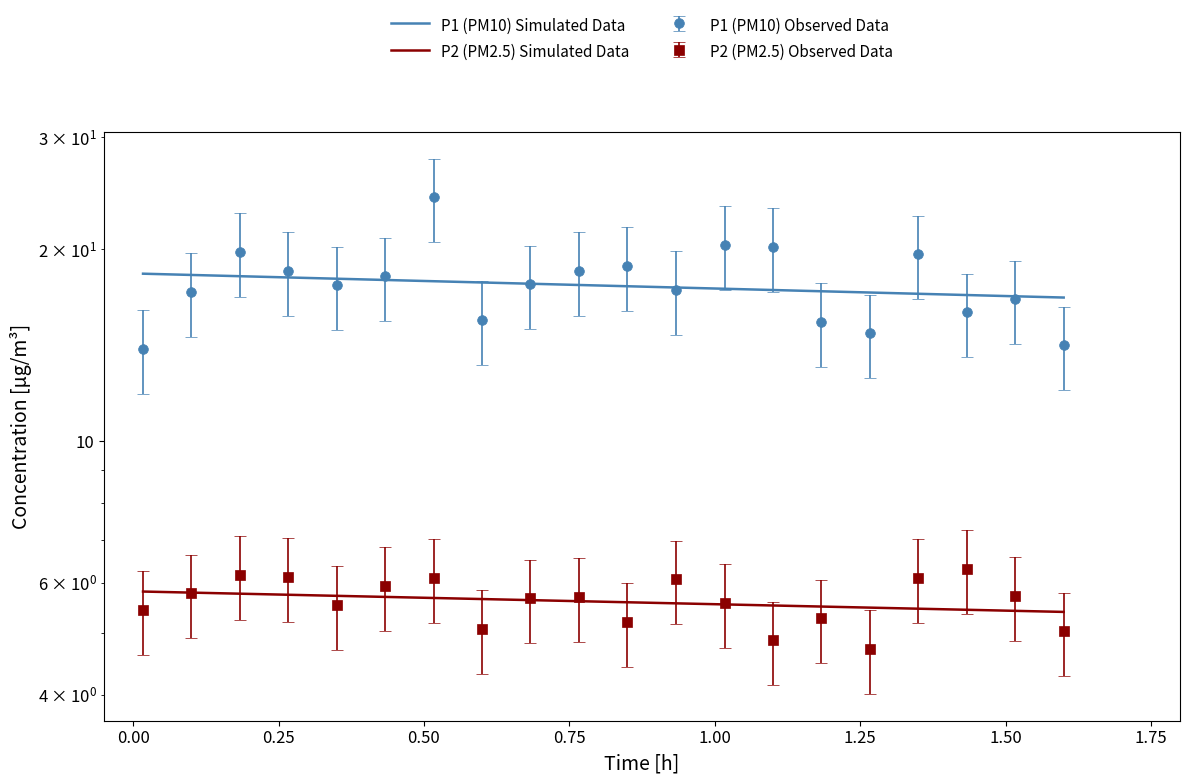

List the labels in order of P2 value, smallest first.

01:16, 01:06, 01:36, 00:36, 00:51, 01:11, 00:01, 00:21, 01:01, 00:41, 00:46, 01:31, 00:06, 00:26, 00:56, 00:31, 01:21, 00:16, 00:11, 01:26